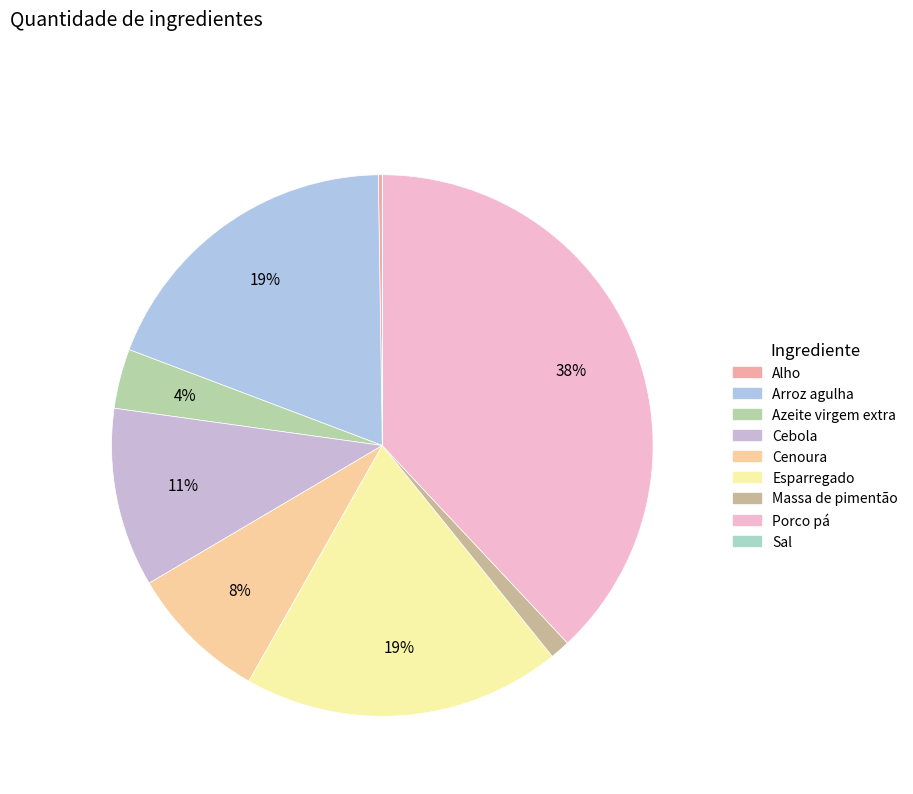

What is the total percentage of Sal and Cebola?

10.7%